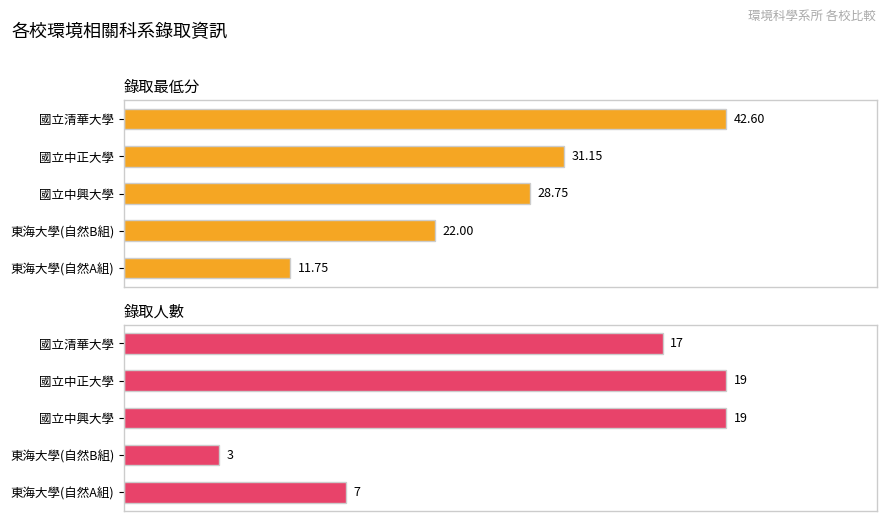

What is the value of the 錄取人數 bar at the 2nd from the left?

19.0